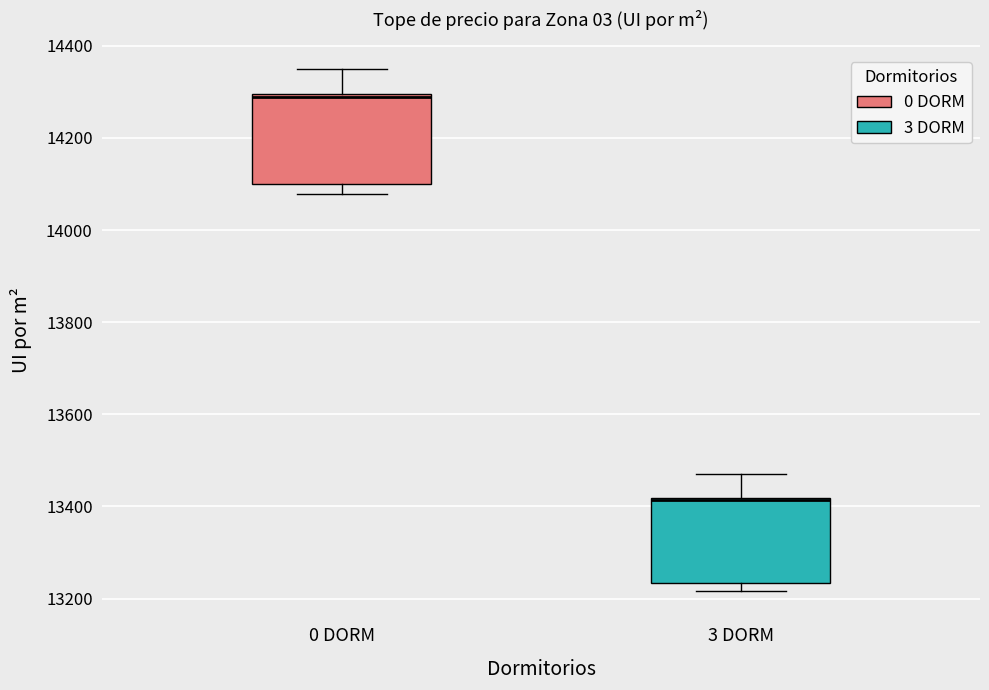

Reading left to right, read every box against the y-axis: the position of its median line, the range the box covers, and the ends of its whiskers. The values are not printed on the chart, so give them approximately, as read against the axis.

0 DORM: median 14280, box 14100 to 14300, whiskers 14080 to 14360
3 DORM: median 13420, box 13240 to 13420, whiskers 13220 to 13480